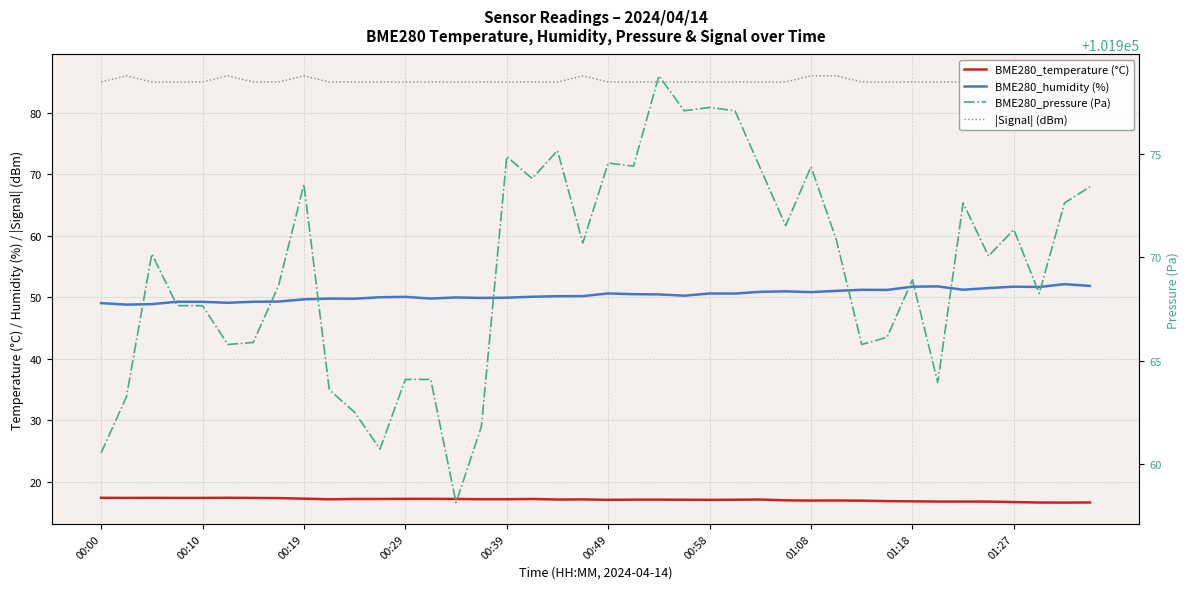

What value does the BME280_temperature (°C) series have at 17?

17.2